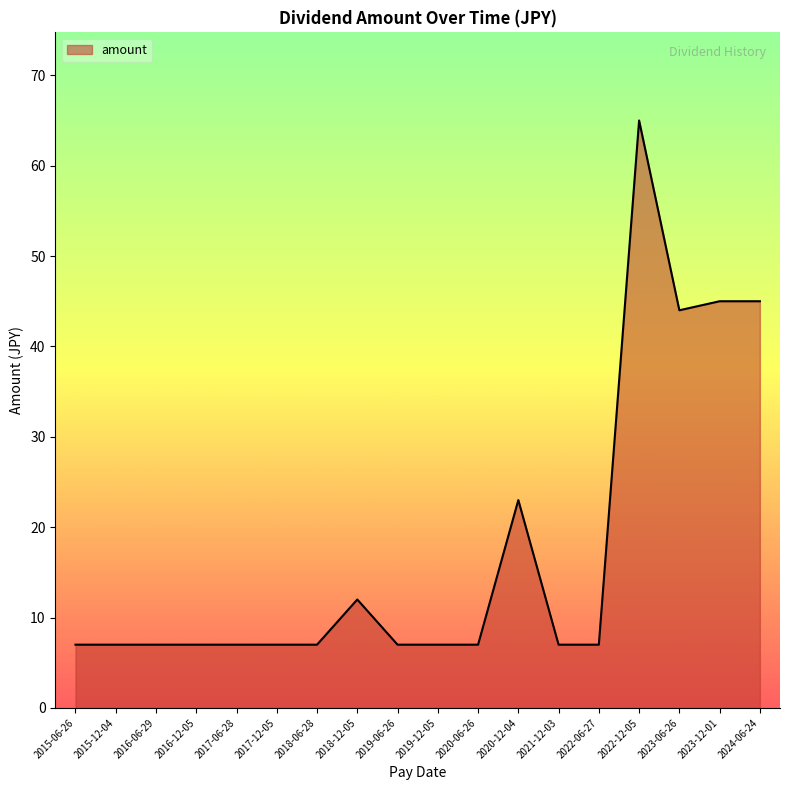

What position from the right is 2018-12-05?

11